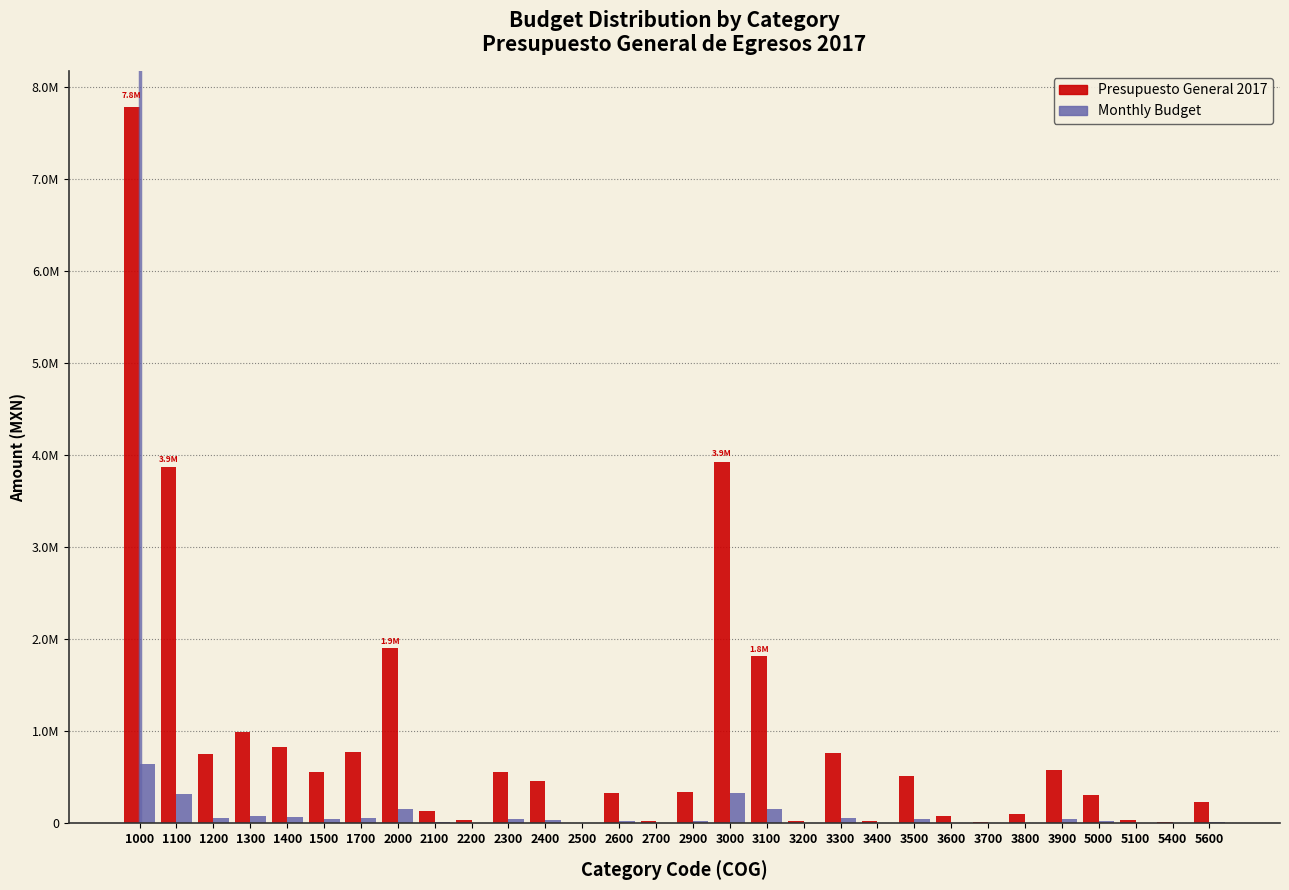

Does the chart contain stacked bars?

No